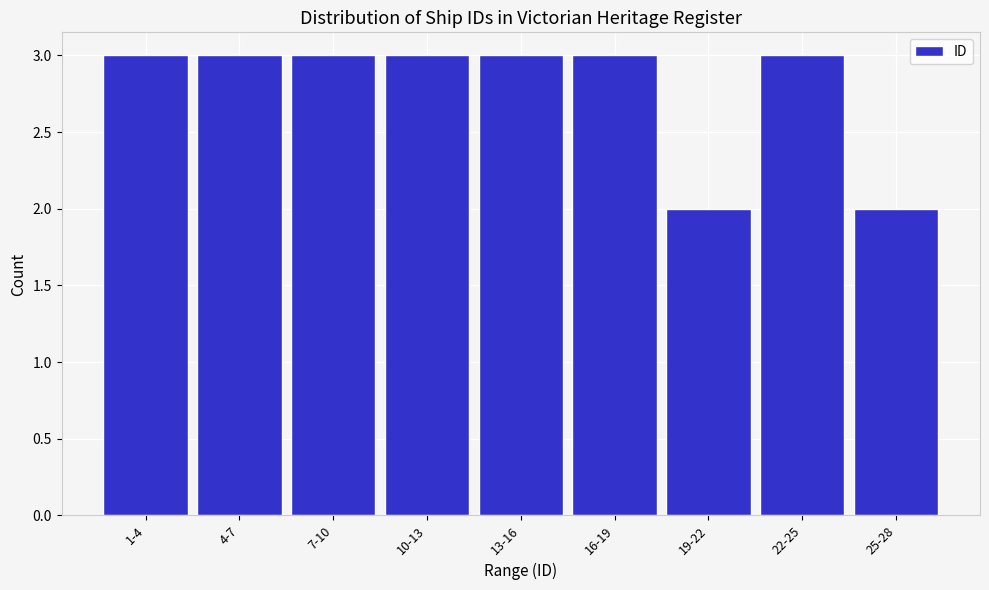

Reading right to left, what are all the values shown in this chart?

25-28=2	22-25=3	19-22=2	16-19=3	13-16=3	10-13=3	7-10=3	4-7=3	1-4=3